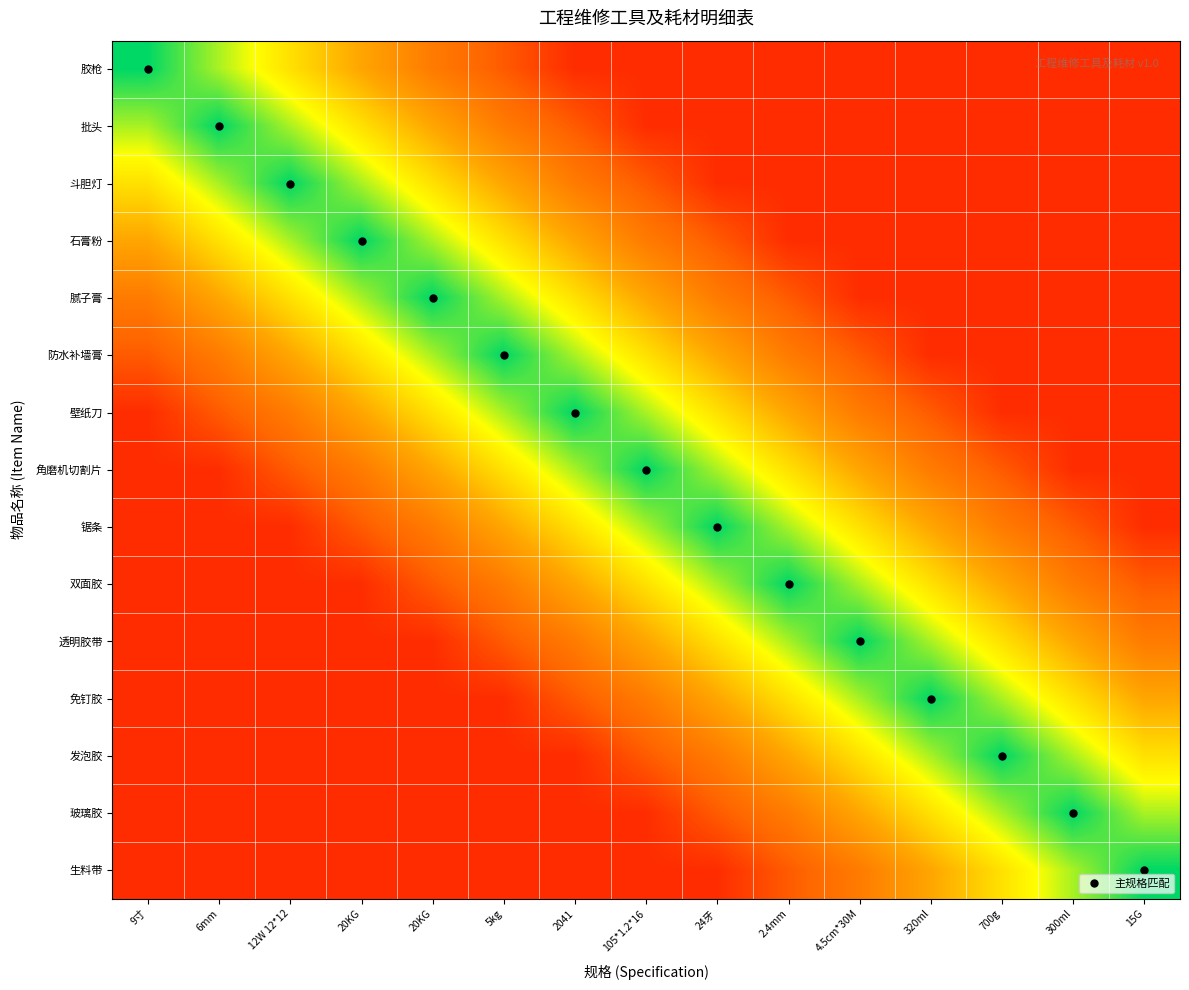

What is the total value across all series at 105*1.2*16?

59.0